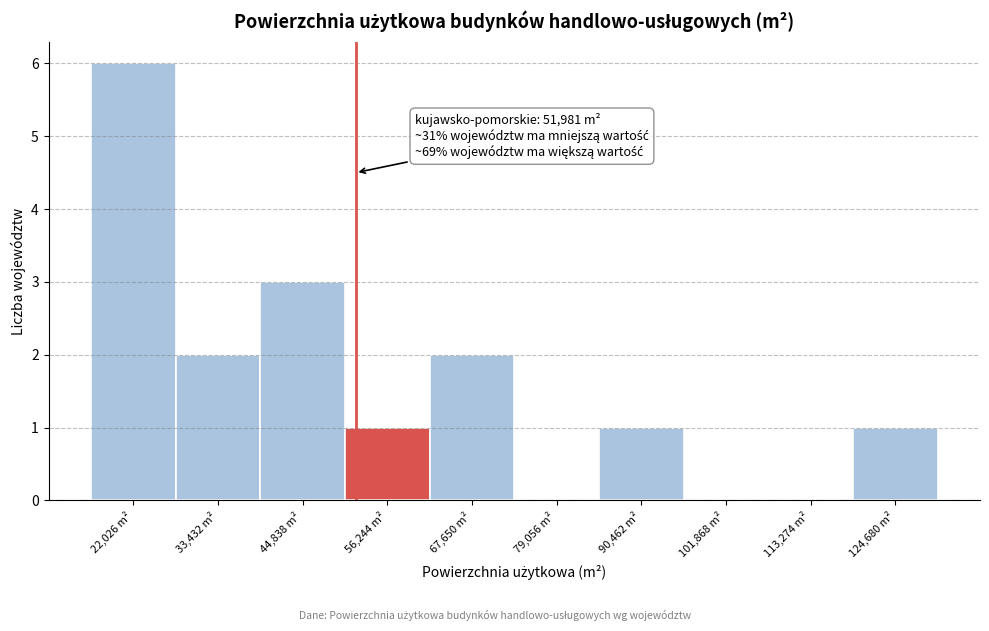

Which range on the x-axis has the tallest bar?

16000 to 28000